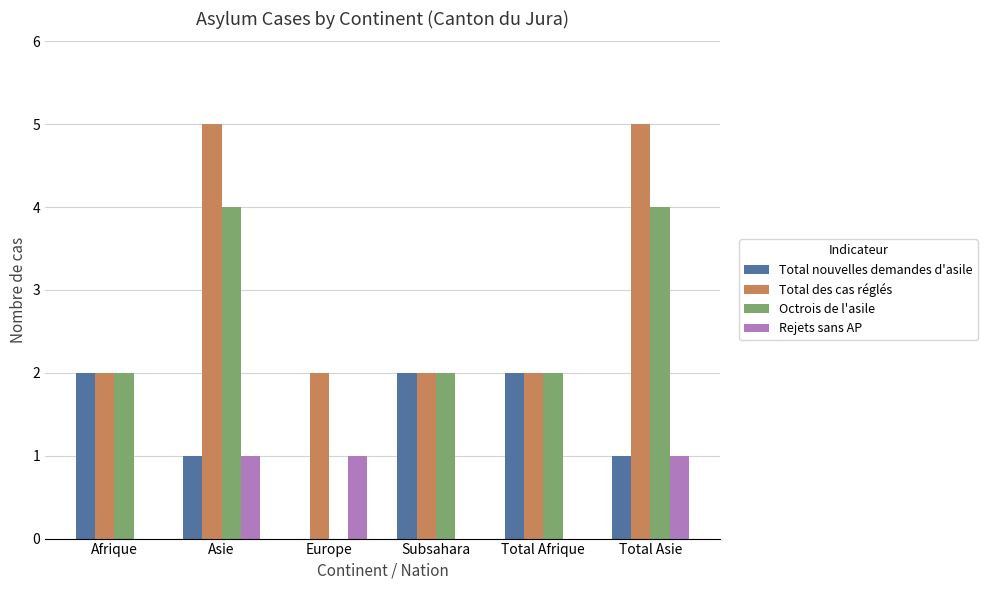

The Rejets sans AP series shows 2 at Europe. True or false?

False